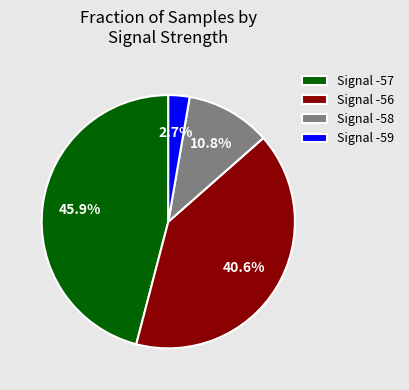

Which category has the smallest portion of the pie?

Signal -59